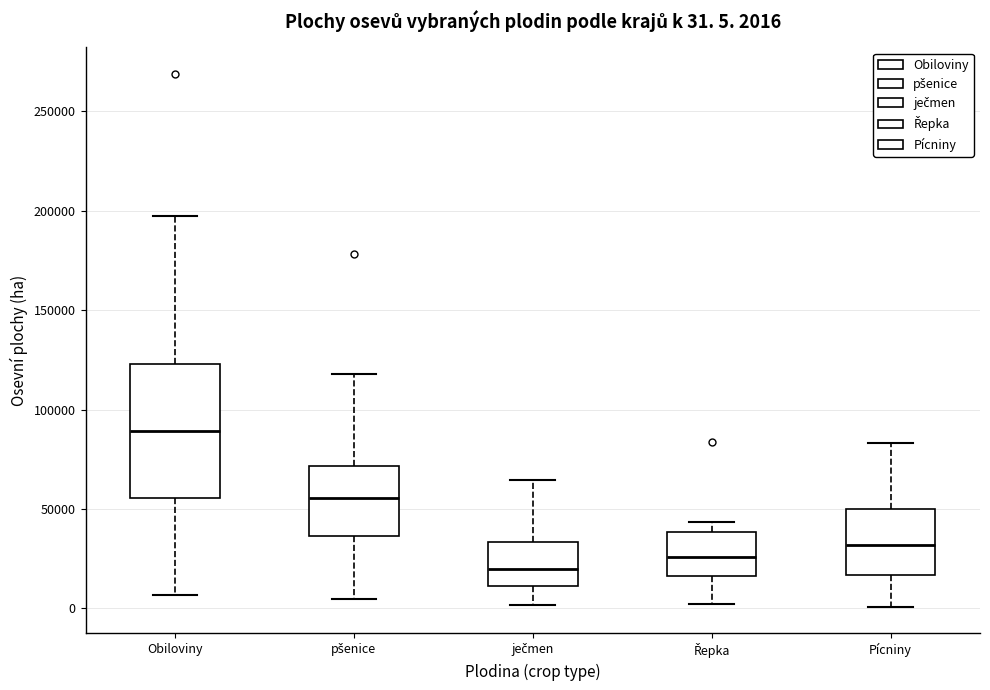

Comparing the boxes themselves (not the whiskers), which one is the tallest?

Obiloviny